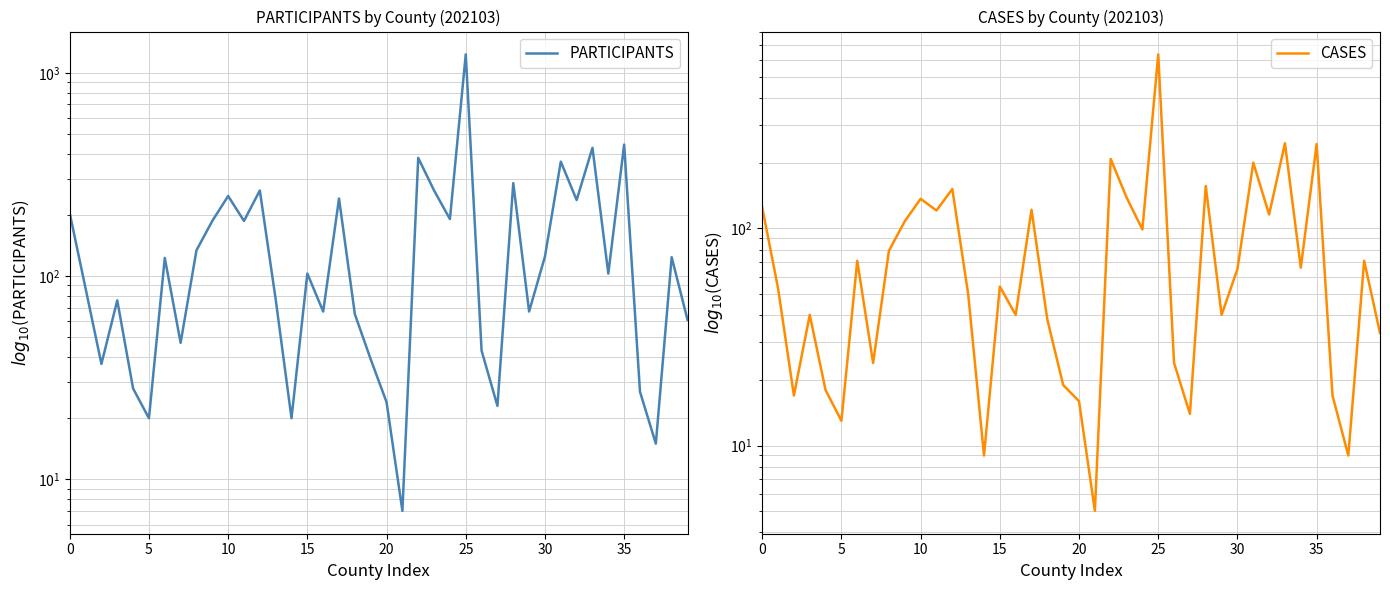

Which series has the largest total across all categories?

PARTICIPANTS